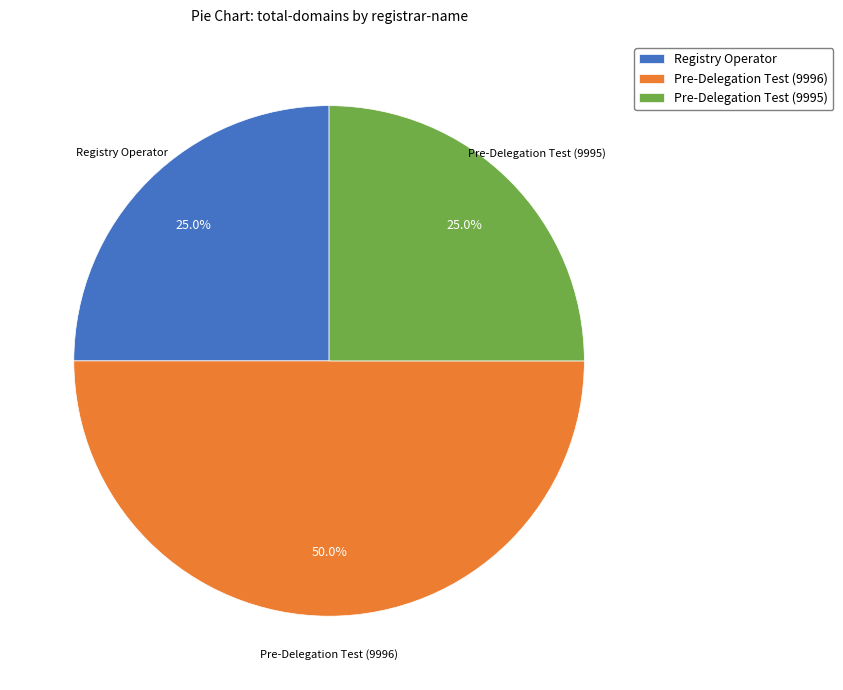

Does Pre-Delegation Test (9995) represent more than half of the total?

No